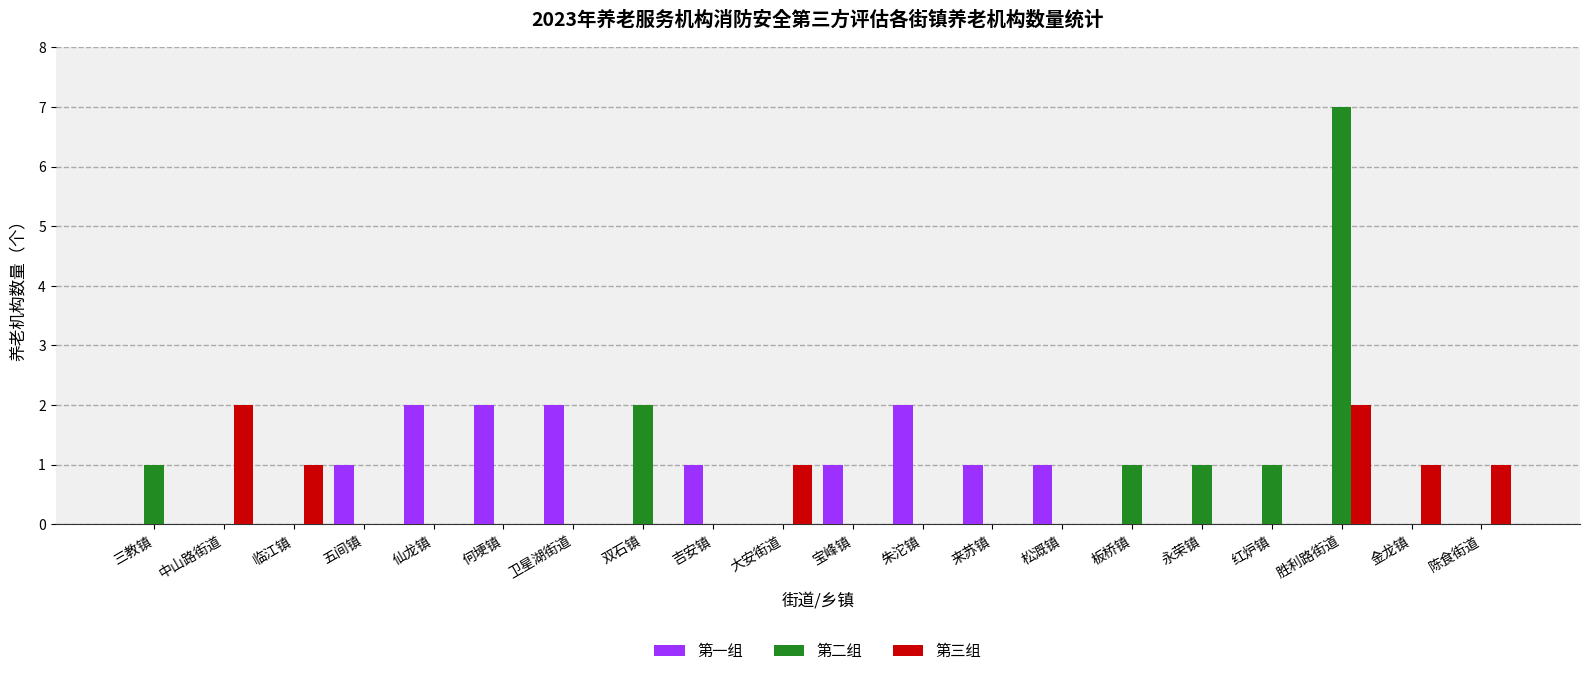

What are all the series names shown in the legend?

第一组, 第二组, 第三组